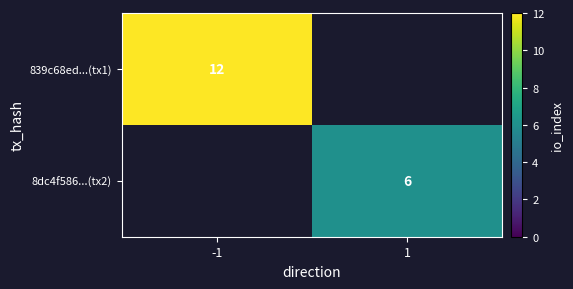

How many data points does each series have?

2